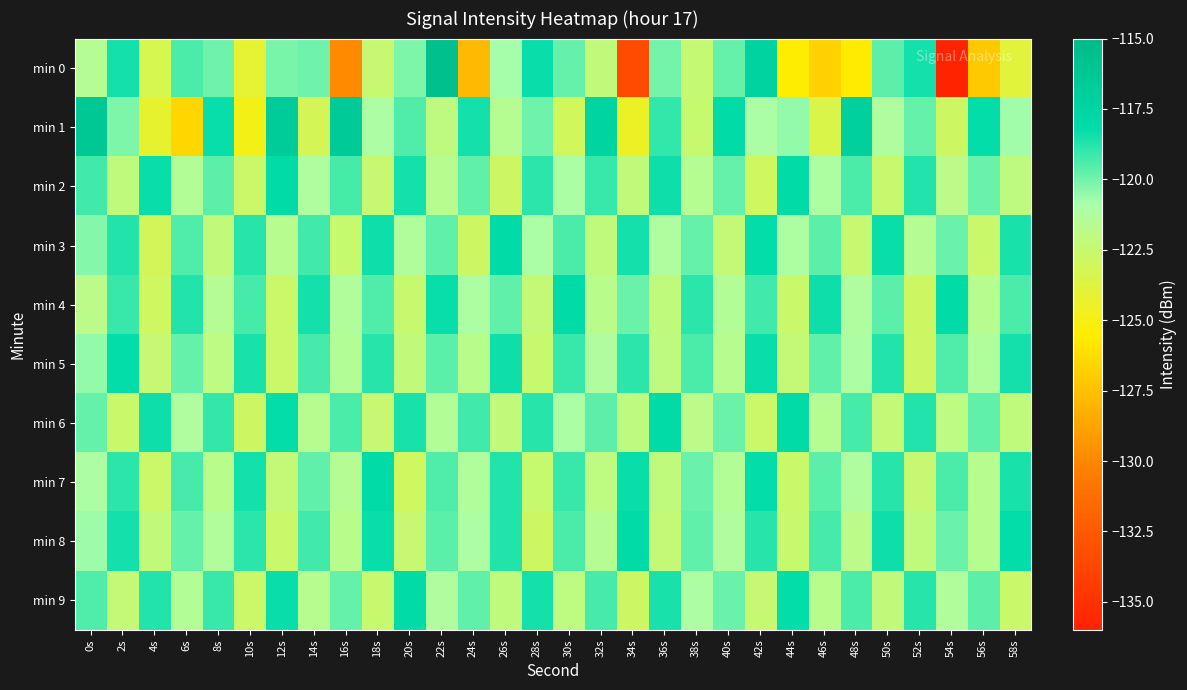

At which category is the sum across all series the highest?

22s